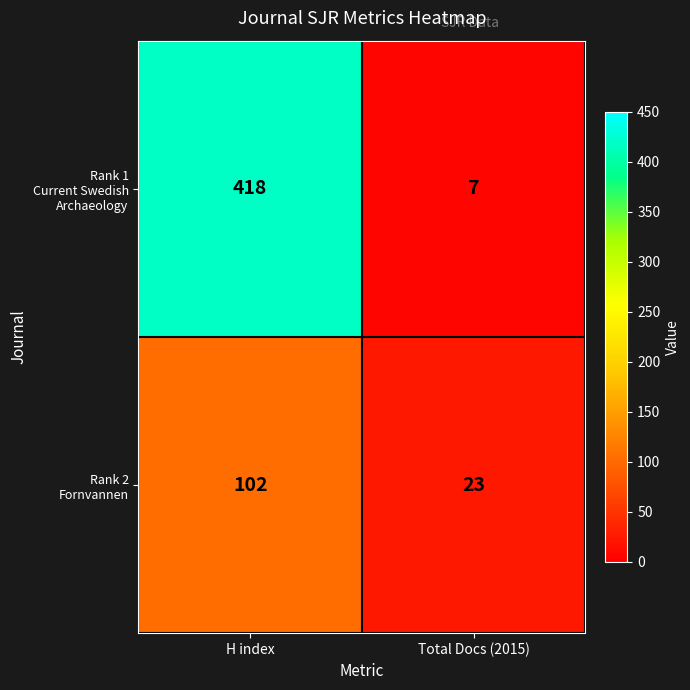

What is the greatest value displayed?

418